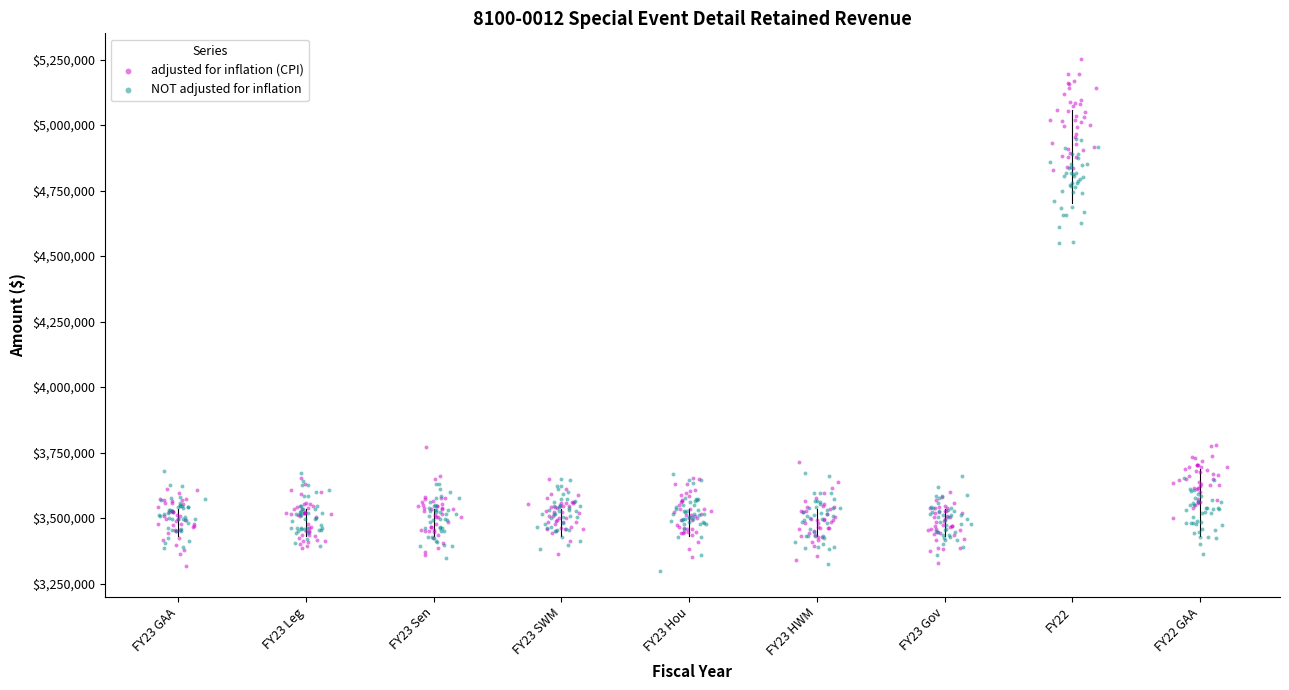

Which series has the widest spread of Y values?

adjusted for inflation (CPI)